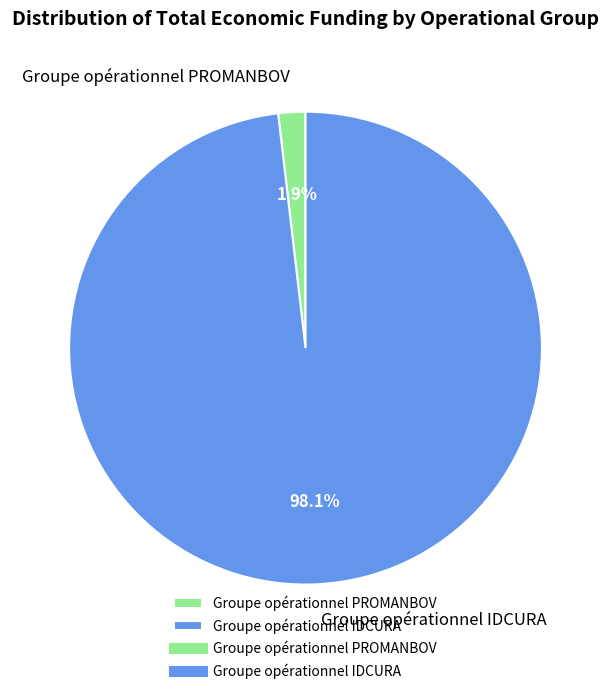

The Groupe opérationnel IDCURA slice represents 98% of the pie. True or false?

True